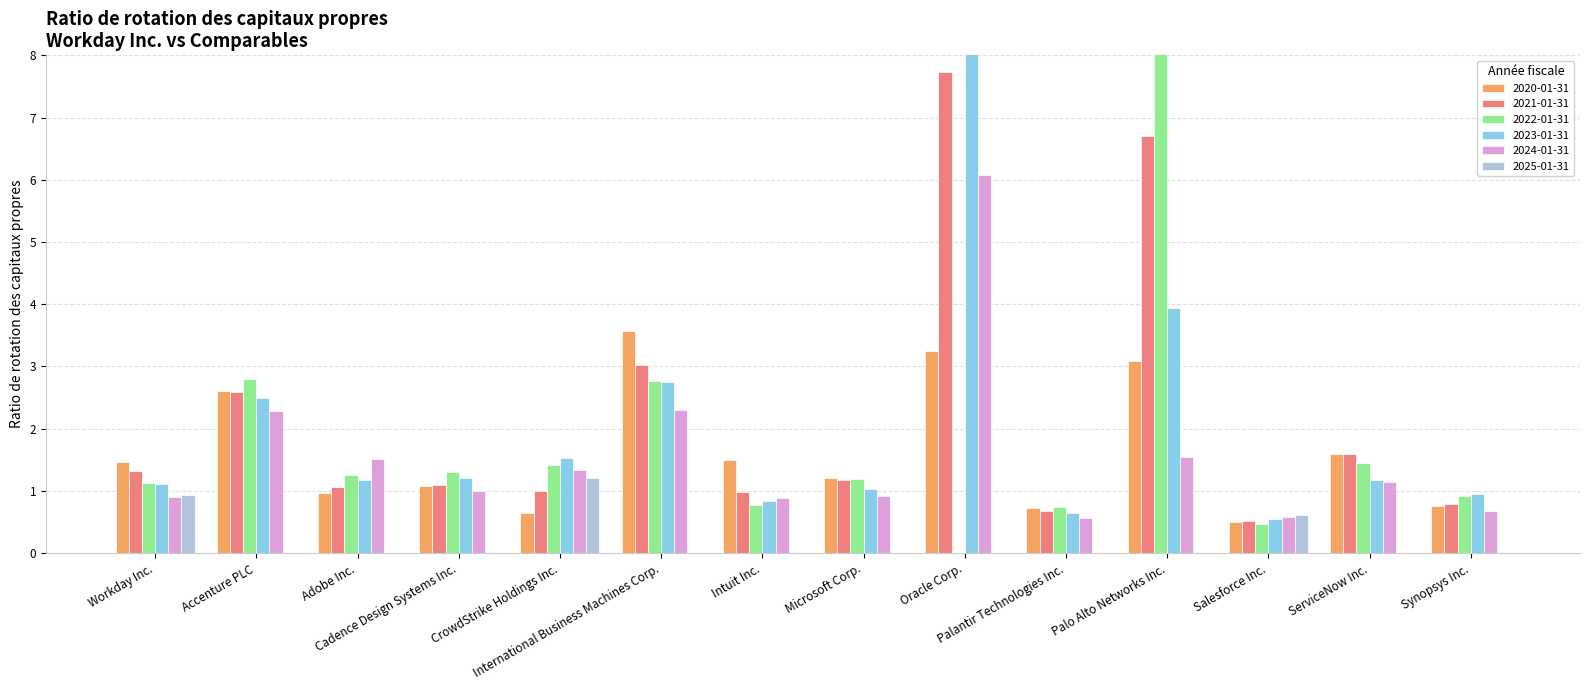

Are the bars horizontal?

No